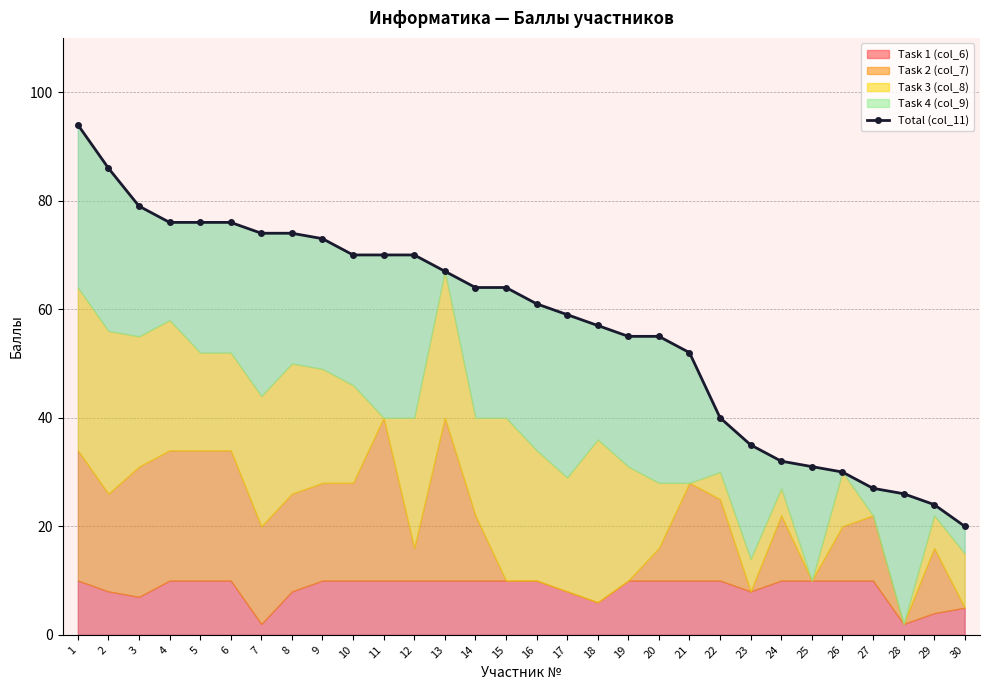

What is the smallest value displayed?

20